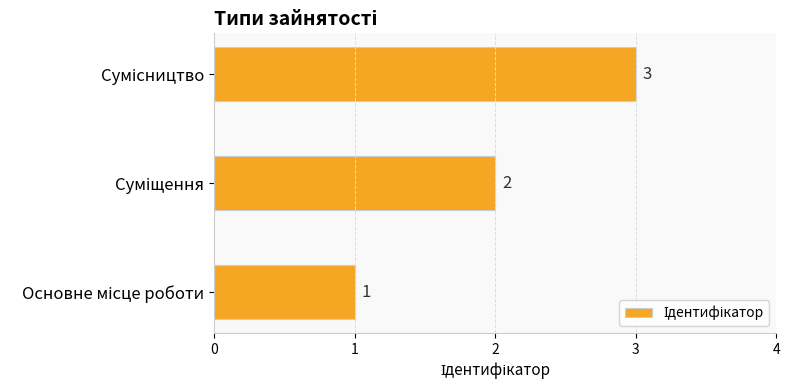

Count the values in the range 1 to 3.

3